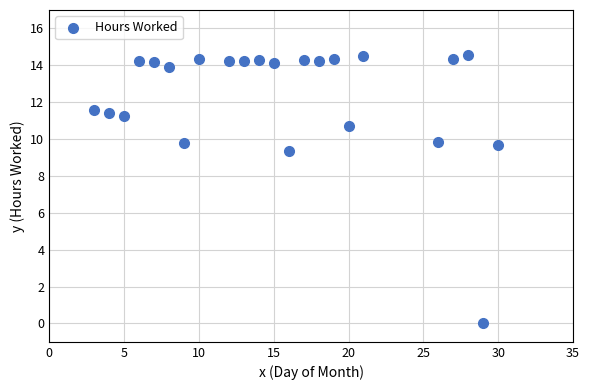

What Y value in the scatter plot is closest to 7?

9.4